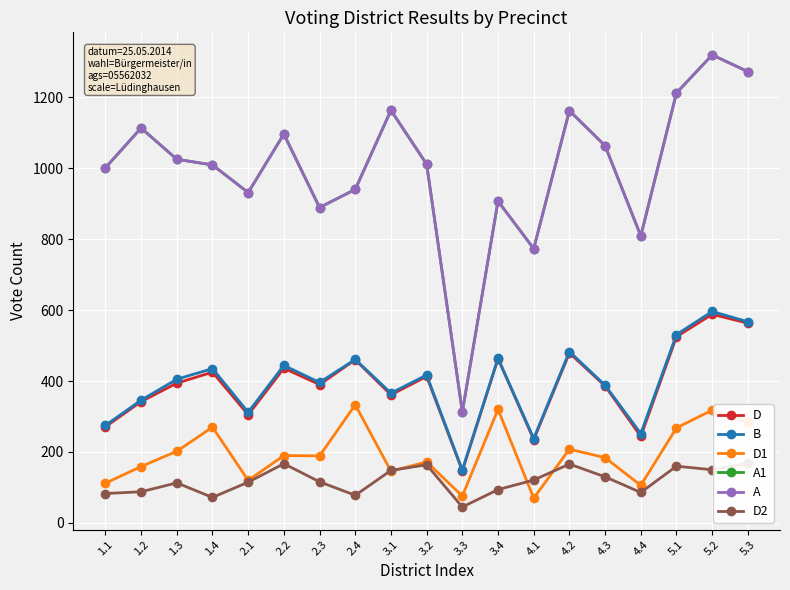

What is the sum of the B values at 2.3 and 1.2?

742